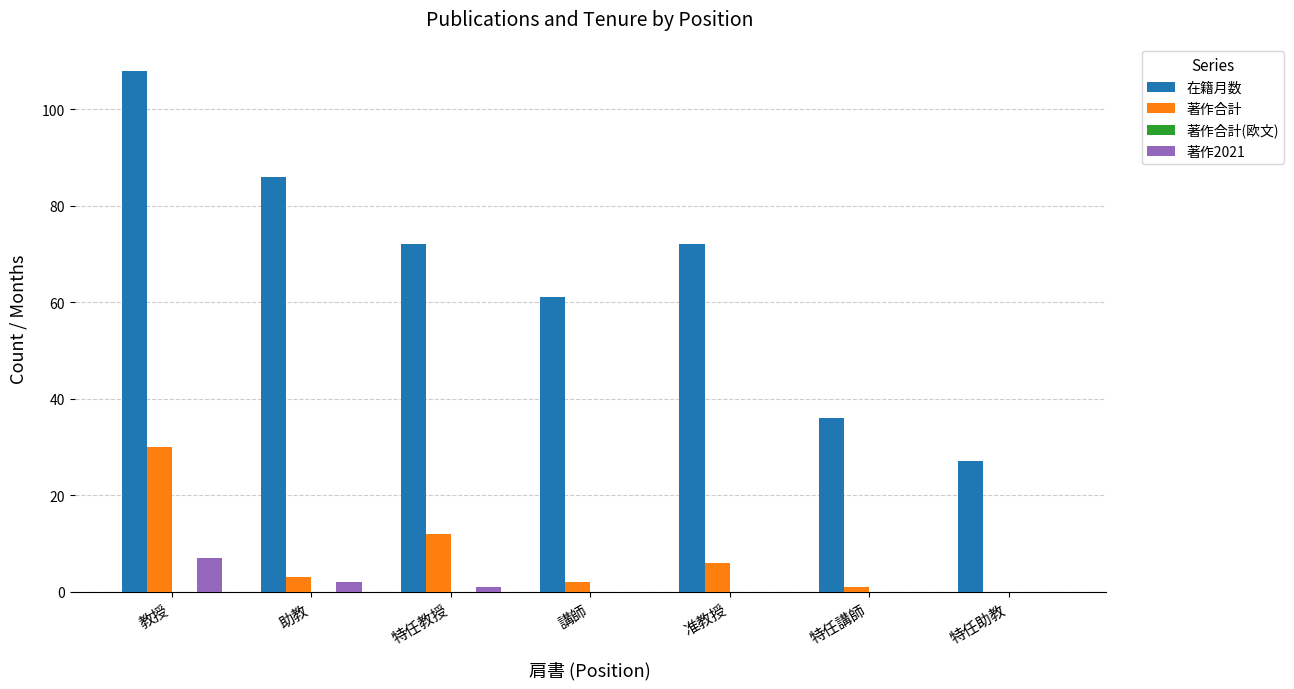

Reading left to right, list all the values displayed in this chart.

在籍月数: 教授=108	助教=86	特任教授=72	講師=61	准教授=72	特任講師=36	特任助教=27
著作合計: 教授=30	助教=3	特任教授=12	講師=2	准教授=6	特任講師=1	特任助教=0
著作2021: 教授=7	助教=2	特任教授=1	講師=0	准教授=0	特任講師=0	特任助教=0